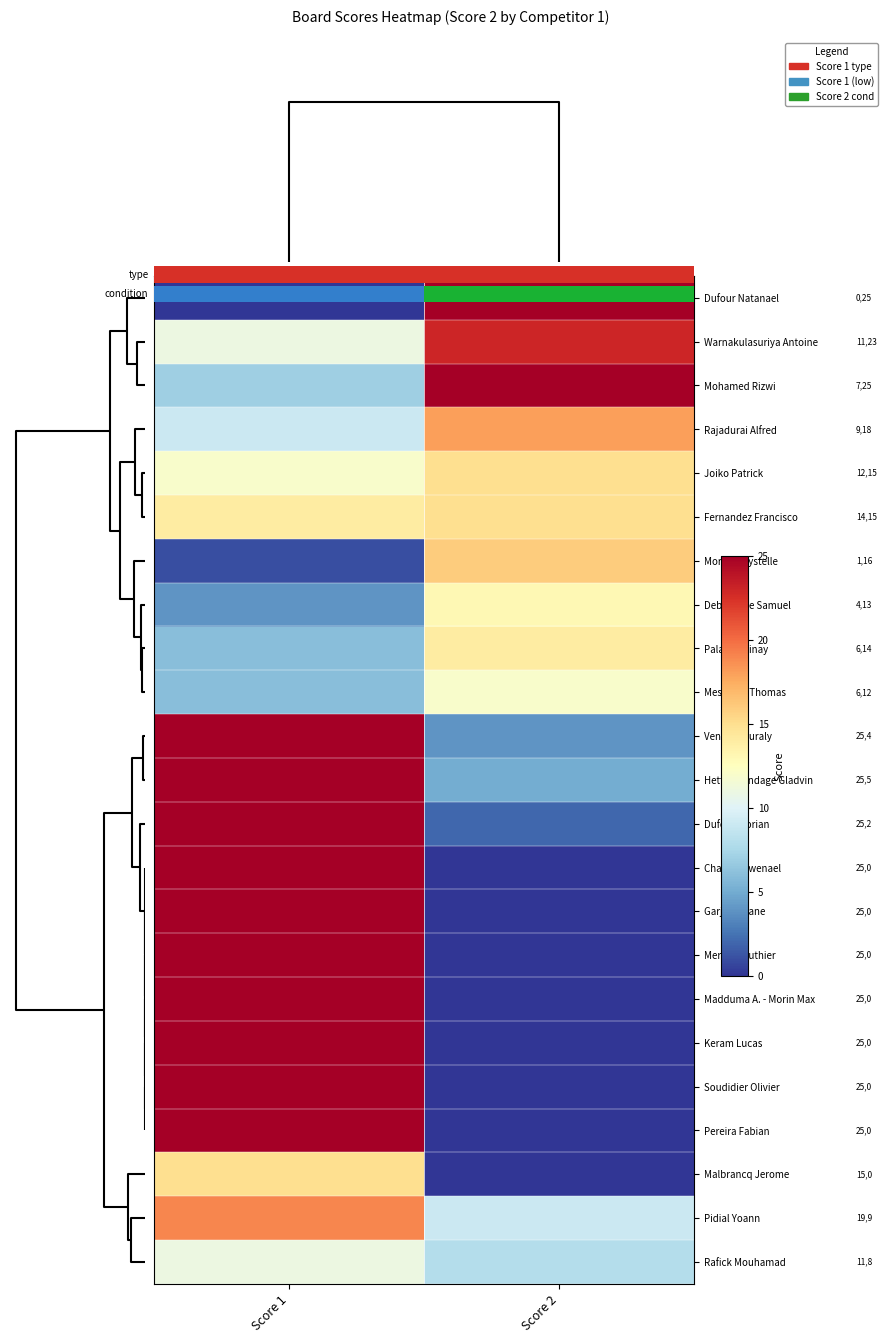

At how many categories does at least one series exceed 11?

2